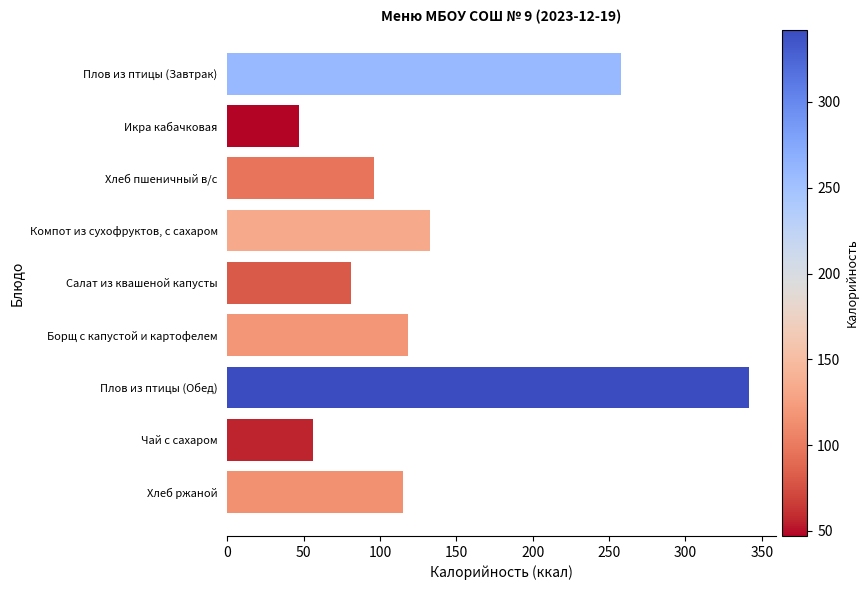

Reading bottom to top, list all the values displayed in this chart.

115.0	56.0	342.0	118.3	80.8	132.6	95.8	47.1	258.0